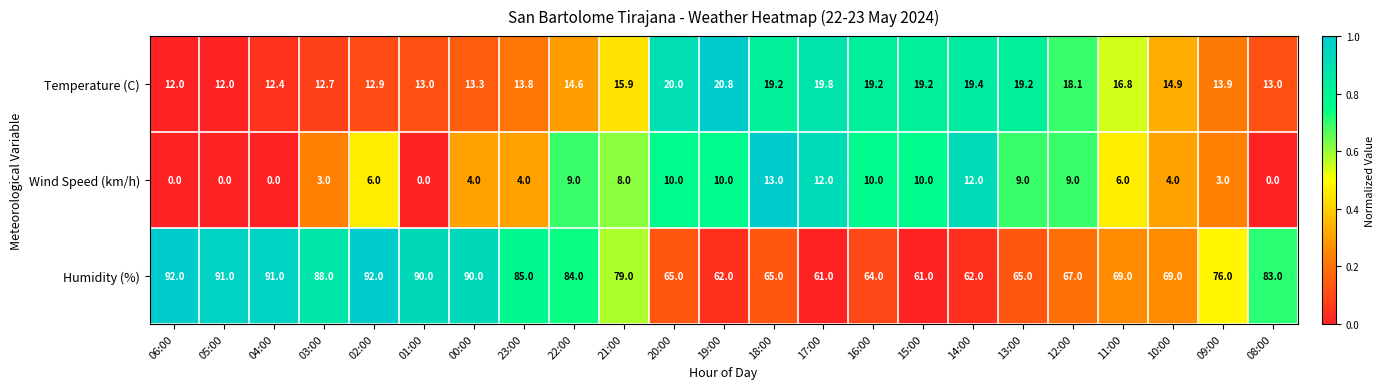

How many distinct data groups are displayed?

3